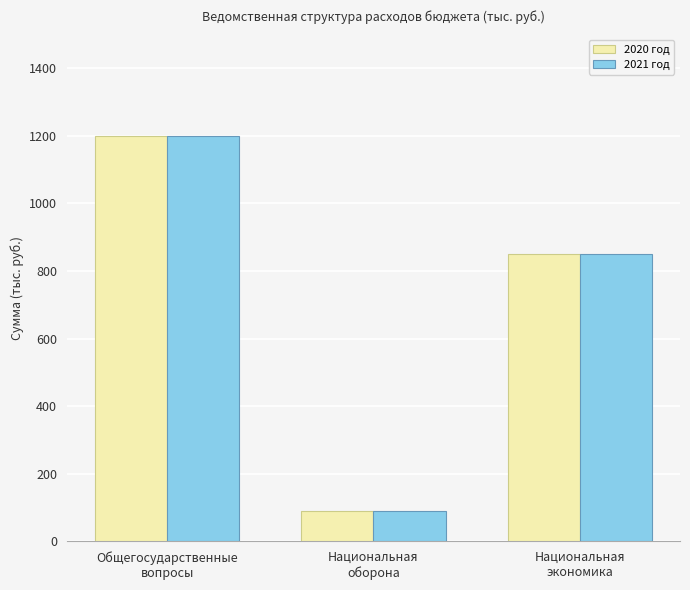

How many series are shown in this chart?

2